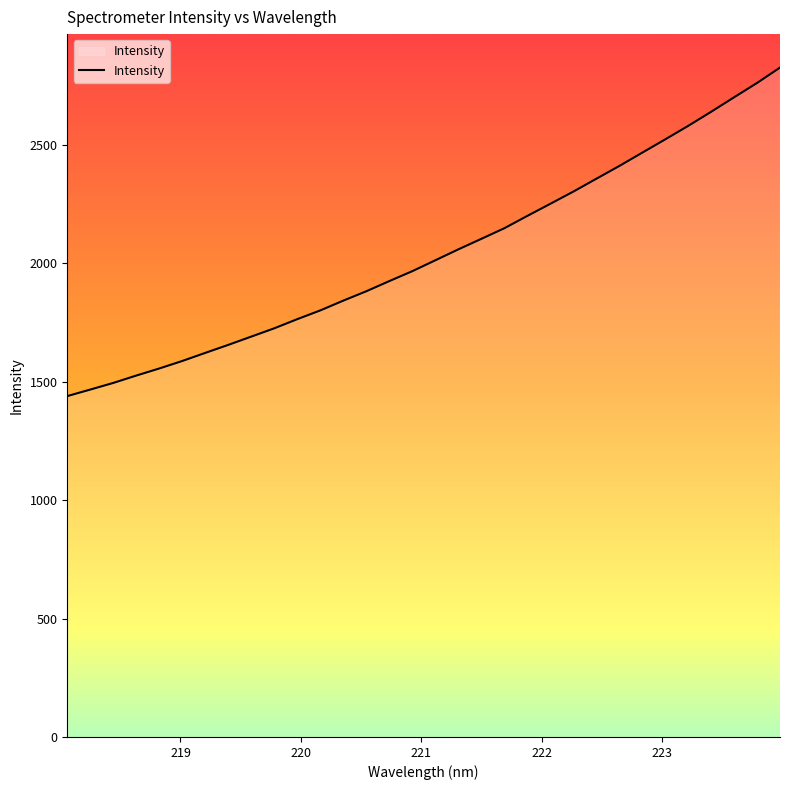

What is the greatest value displayed?

2826.0